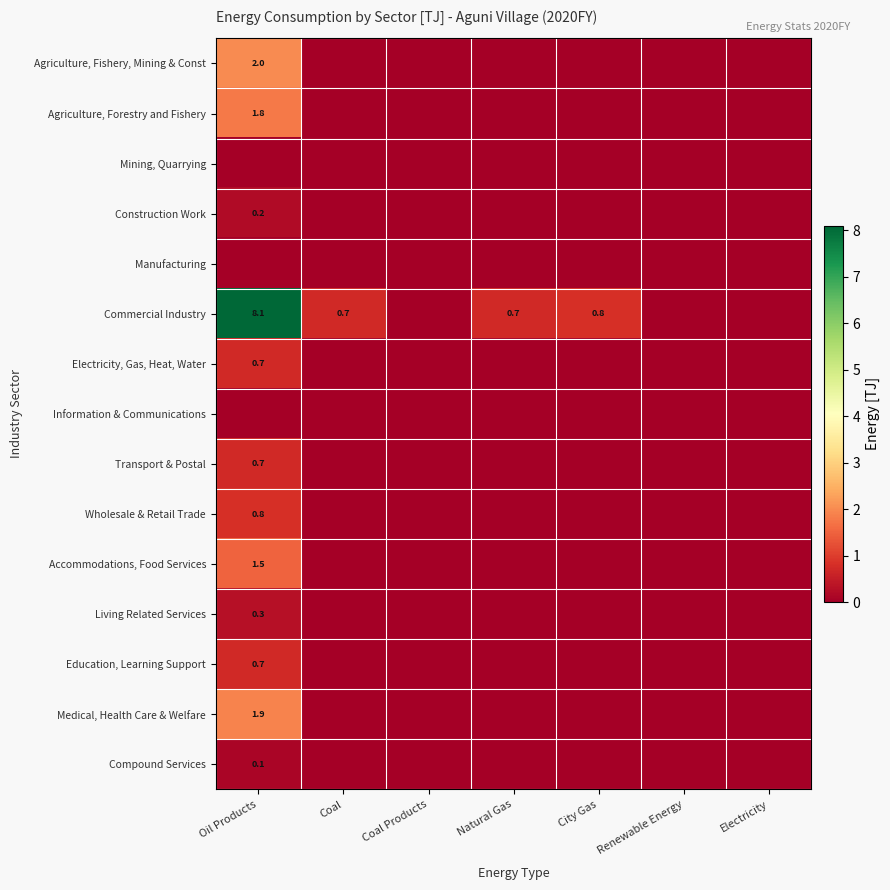

Is it true that Agriculture, Fishery, Mining & Const equals 2.0 at Oil Products?

True